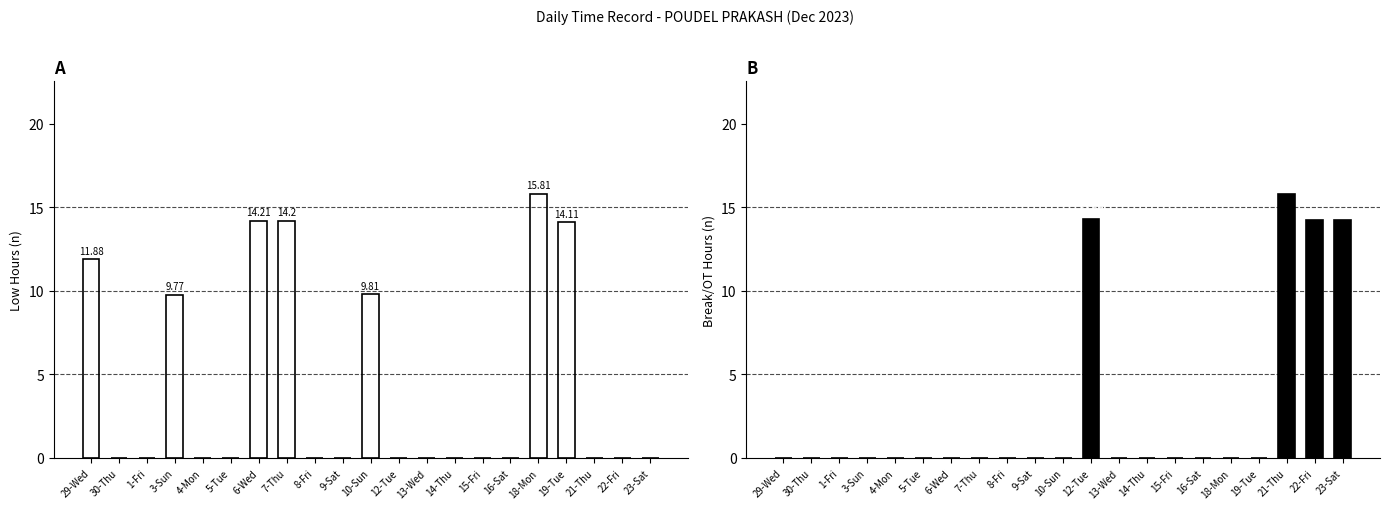

Which series has the largest total across all categories?

Low (hours)